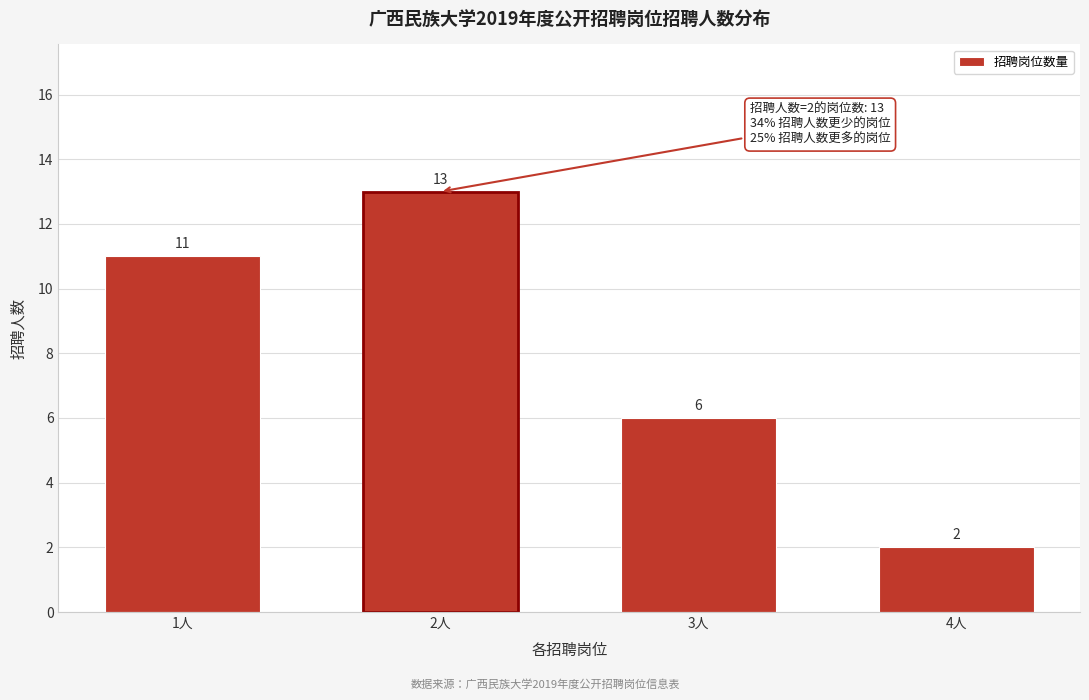

Reading right to left, list all the values displayed in this chart.

2	6	13	11